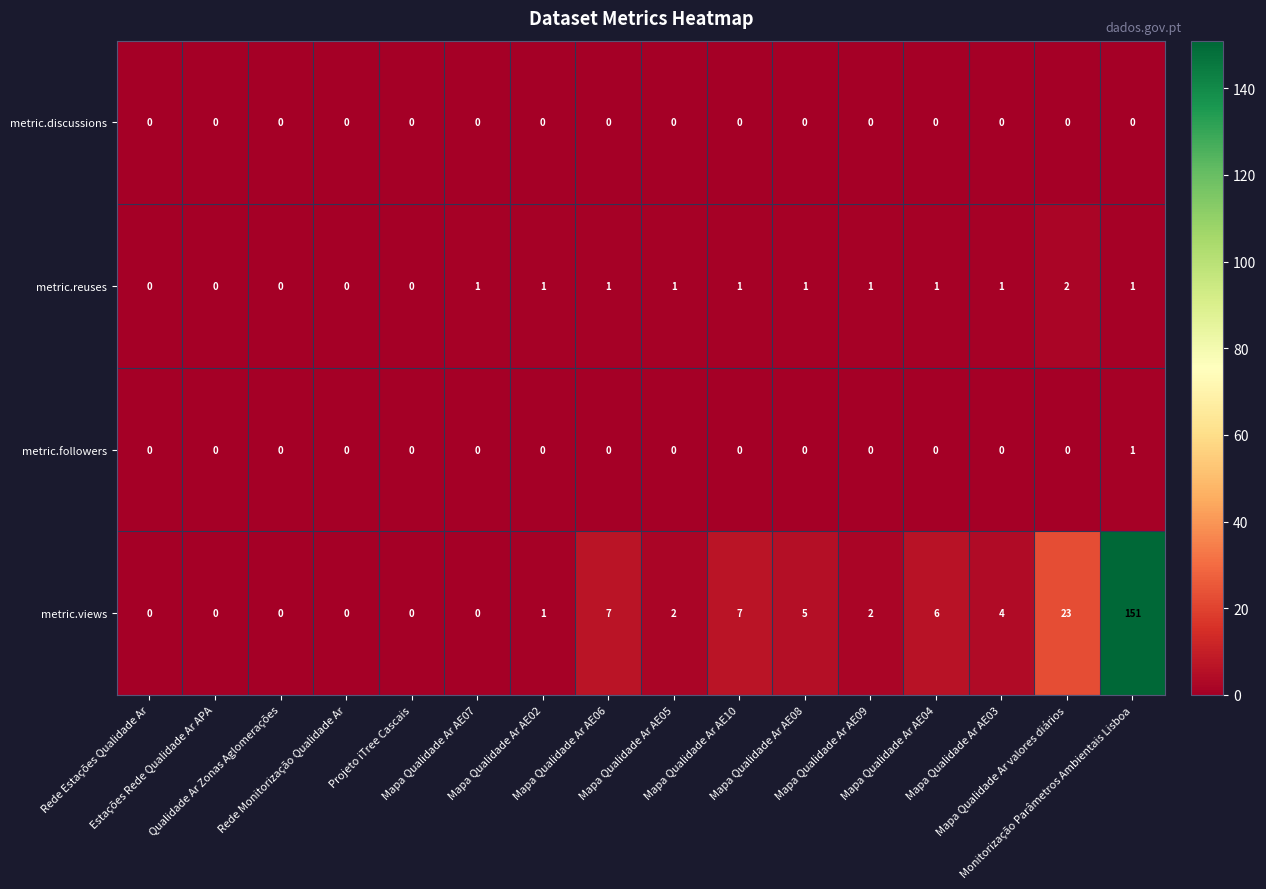

Which series has the largest total across all categories?

metric.views